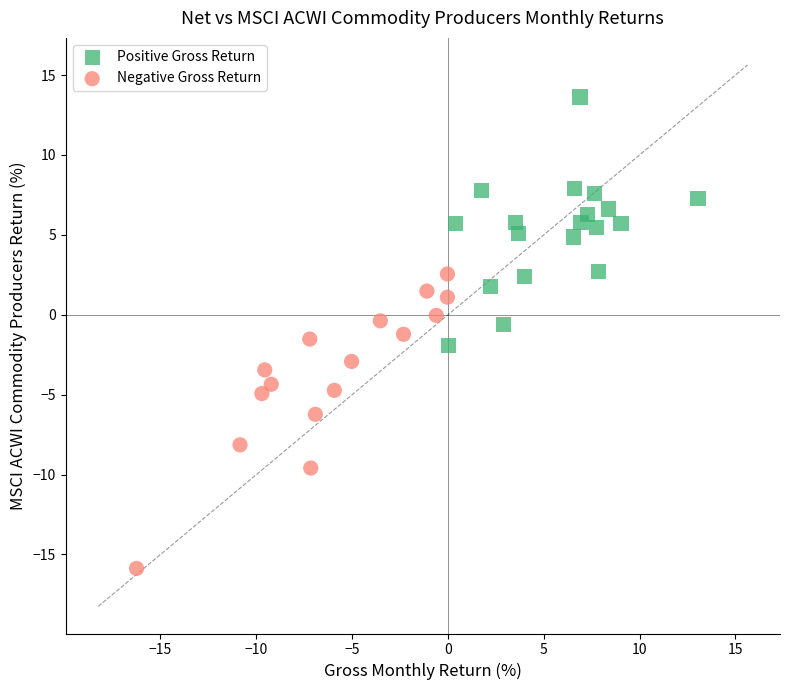

Which series reaches the minimum Y coordinate?

Negative Gross Return